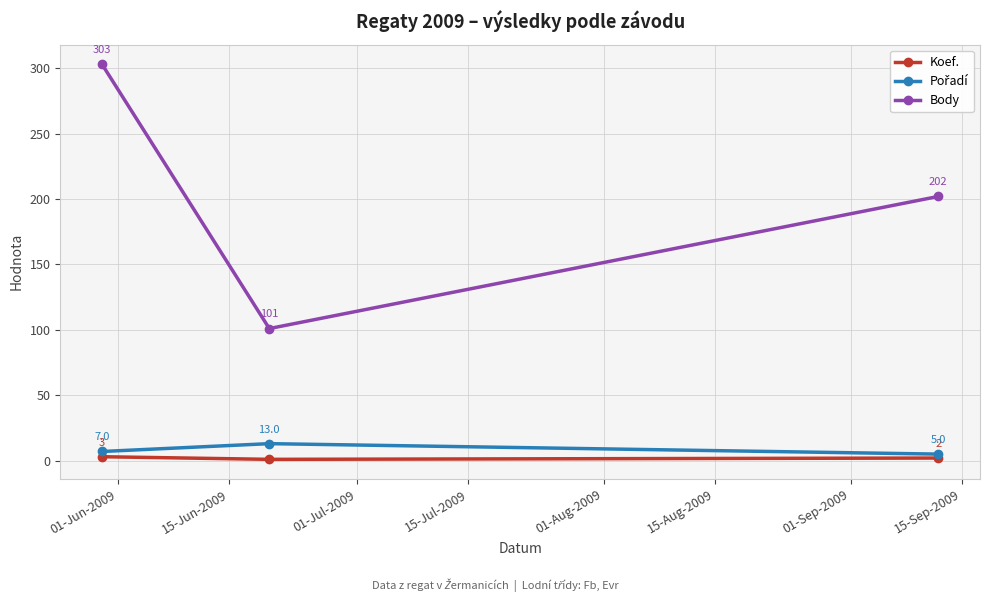

Count the Body values in the range 101 to 303.

3